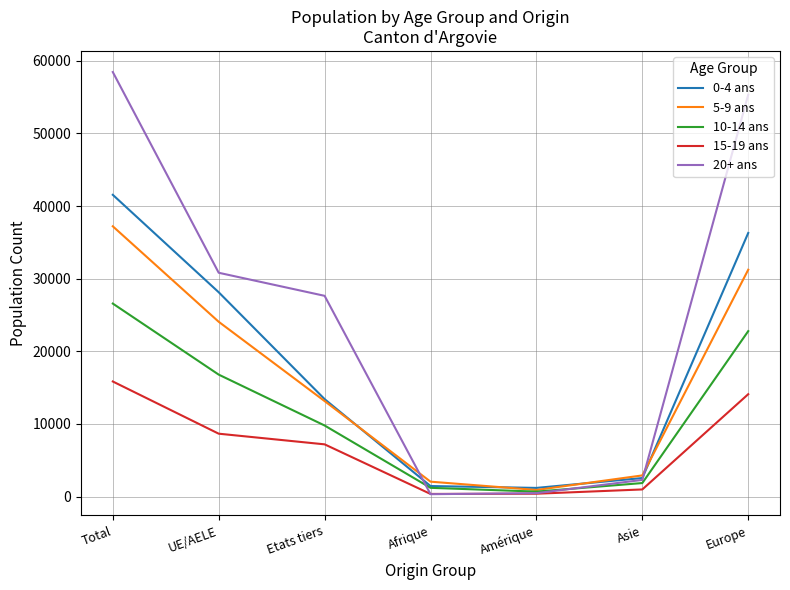

Which series has the largest total across all categories?

20+ ans